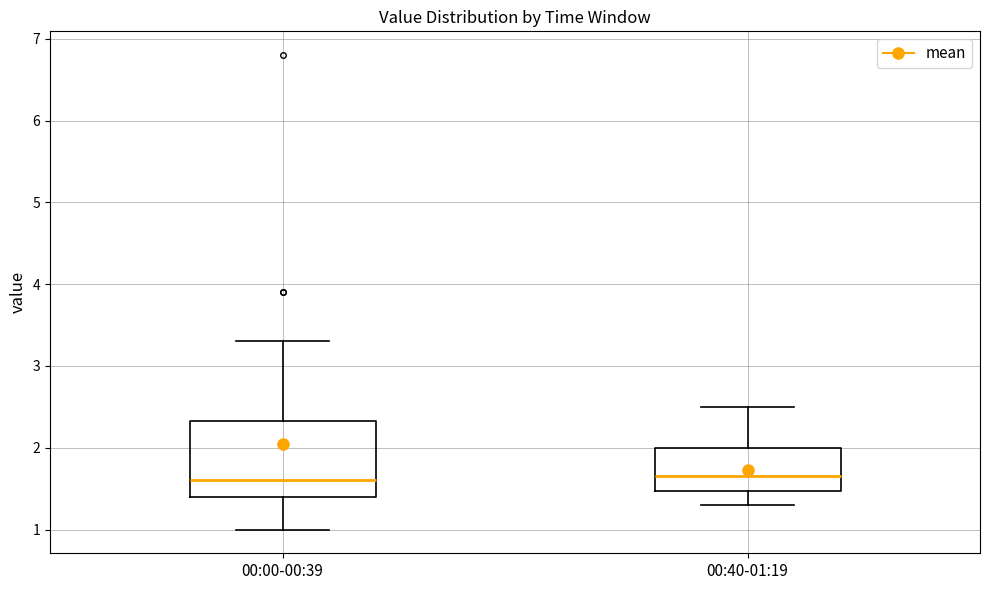

Reading left to right, read every box against the y-axis: the position of its median line, the range the box covers, and the ends of its whiskers. The values are not printed on the chart, so give them approximately, as read against the axis.

00:00-00:39: median 1.6, box 1.4 to 2.3, whiskers 1.0 to 3.3
00:40-01:19: median 1.7, box 1.5 to 2.0, whiskers 1.3 to 2.5